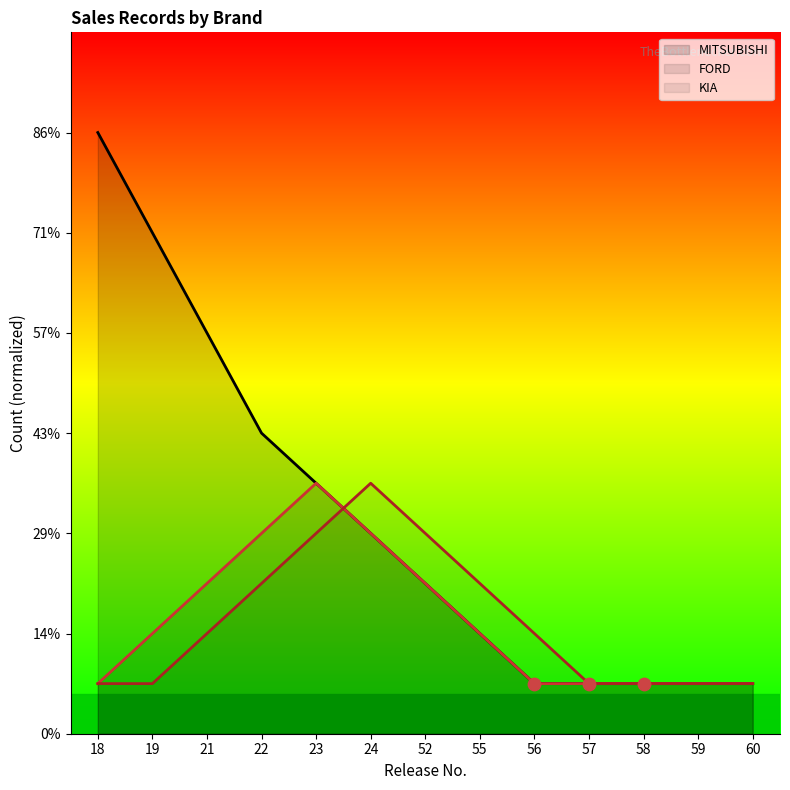

Which series reaches the maximum Y coordinate?

MITSUBISHI